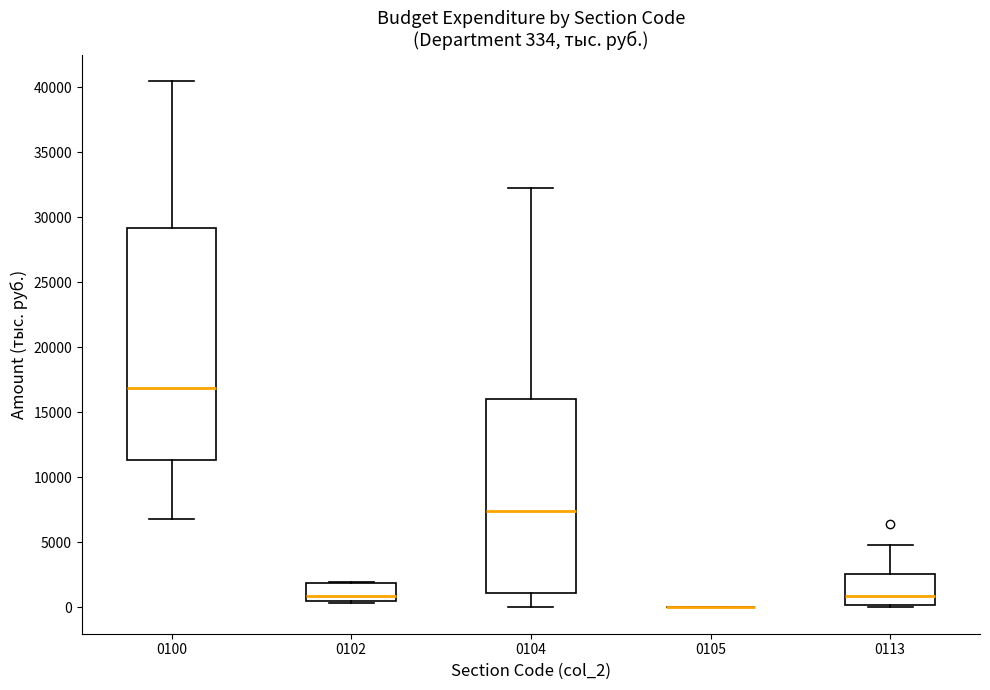

Which box is the tallest, from its lower edge to its upper edge?

0100